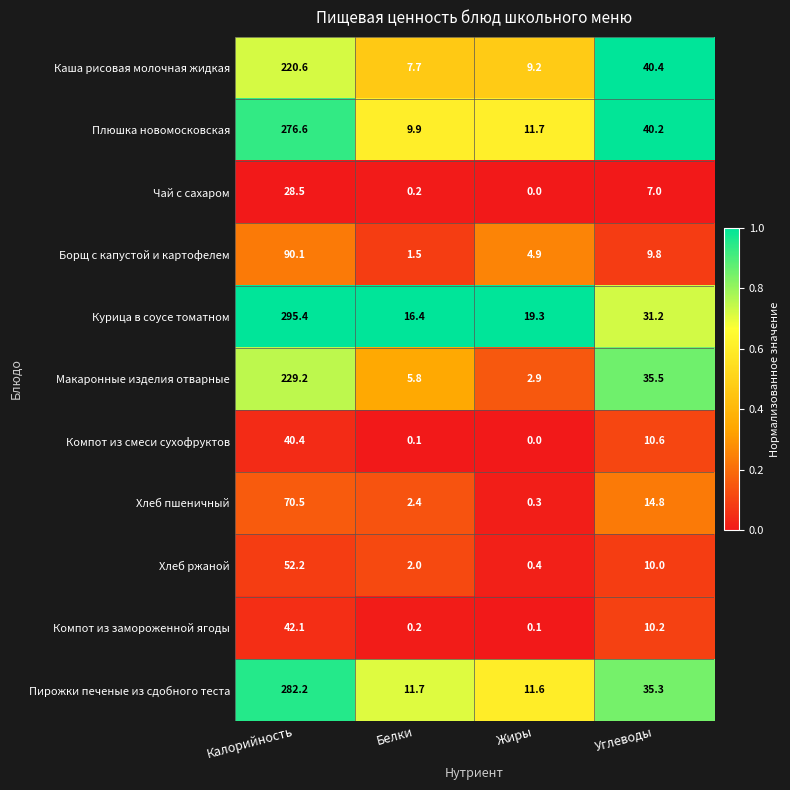

At how many categories does at least one series exceed 0?

4